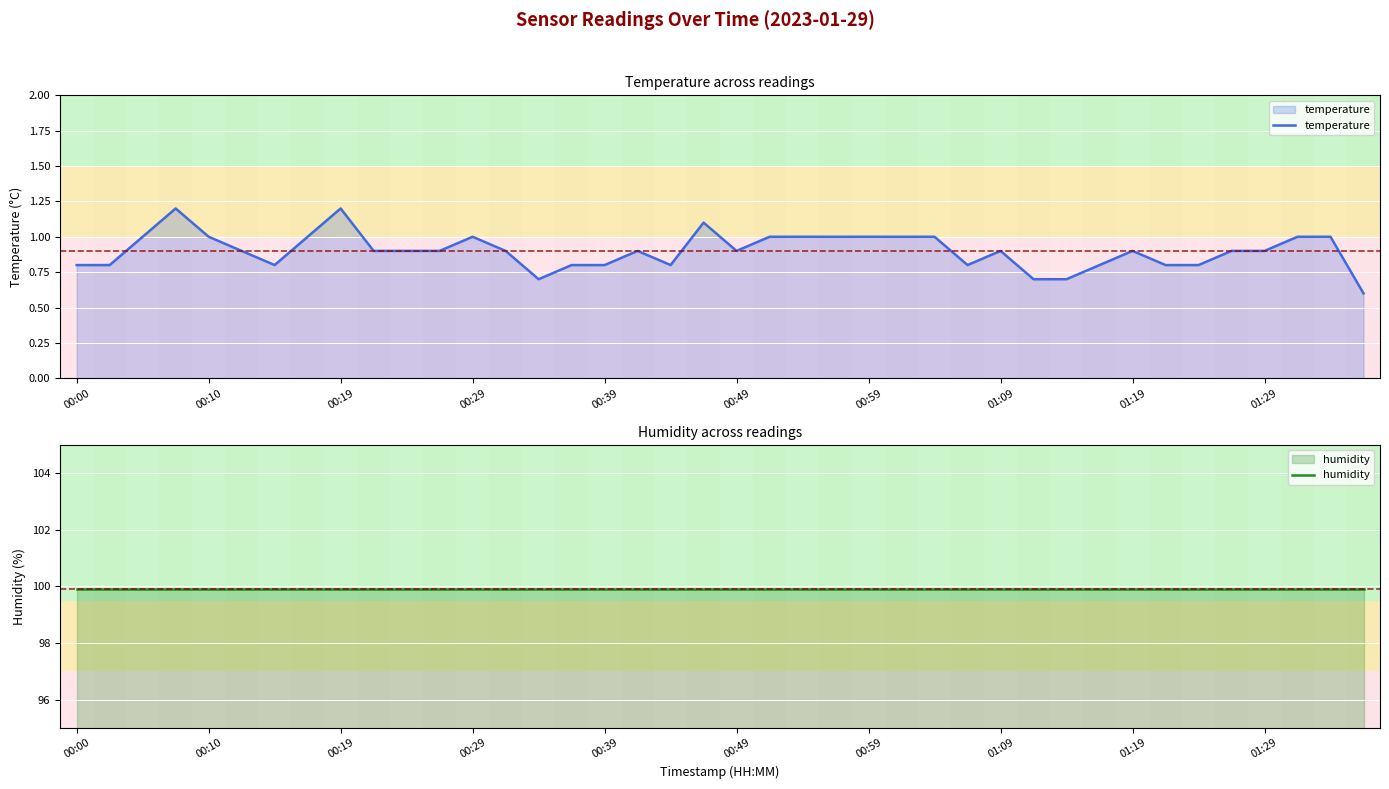

True or false: temperature has a value of 0.3 at 00:00.

False